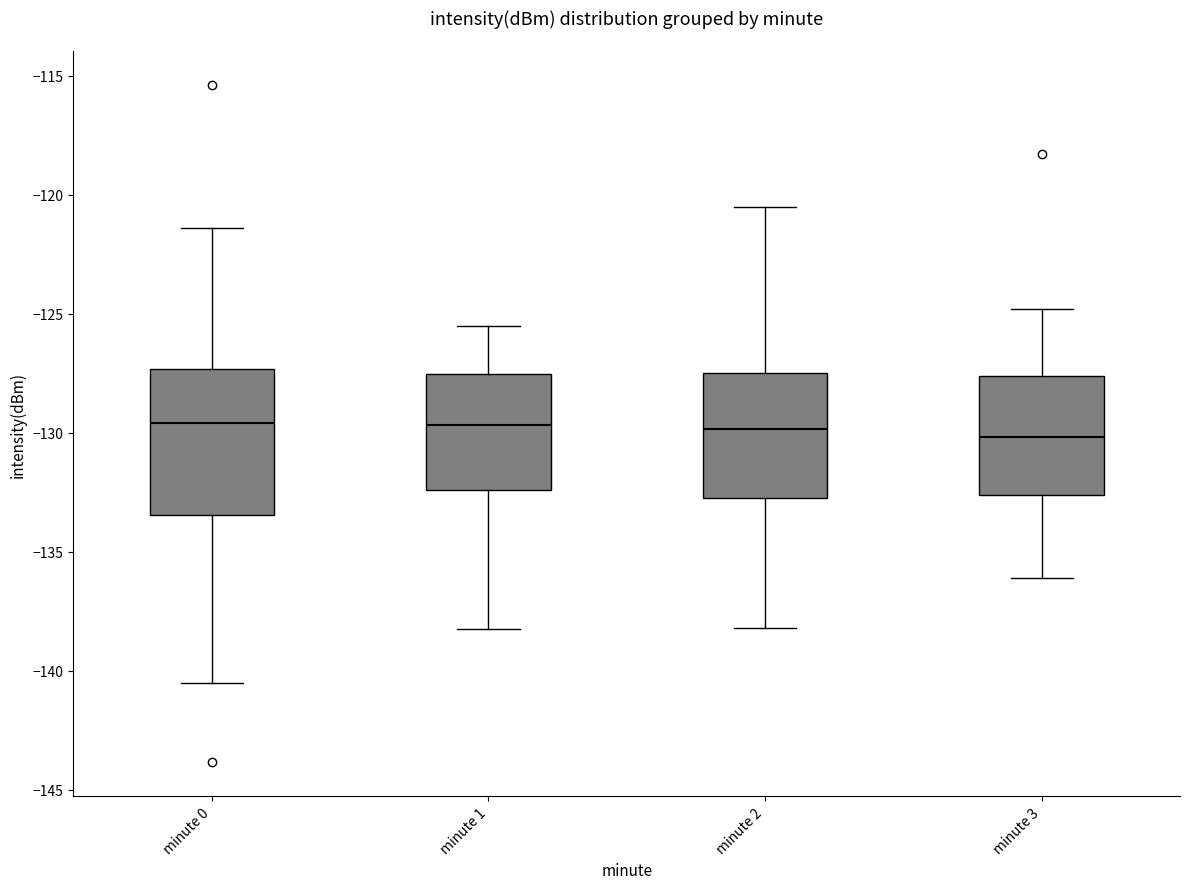

Reading left to right, read every box against the y-axis: the position of its median line, the range the box covers, and the ends of its whiskers. The values are not printed on the chart, so give them approximately, as read against the axis.

minute 0: median -129.5, box -133.5 to -127.5, whiskers -140.5 to -121.5
minute 1: median -129.5, box -132.5 to -127.5, whiskers -138.0 to -125.5
minute 2: median -130.0, box -132.5 to -127.5, whiskers -138.0 to -120.5
minute 3: median -130.0, box -132.5 to -127.5, whiskers -136.0 to -125.0